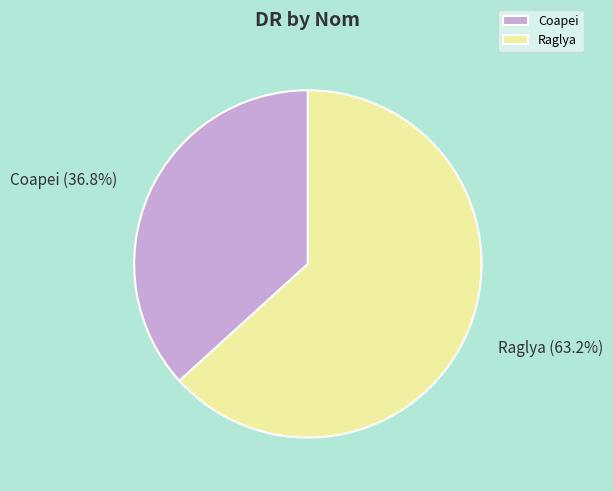

How many slices are in this pie chart?

2